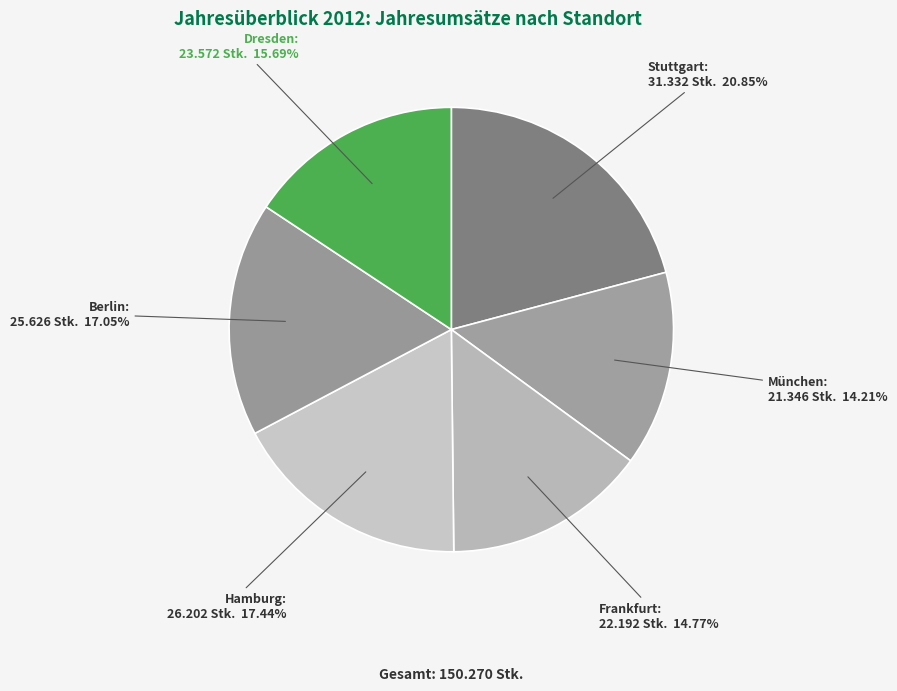

Combined, do Stuttgart and München account for over 50%?

No